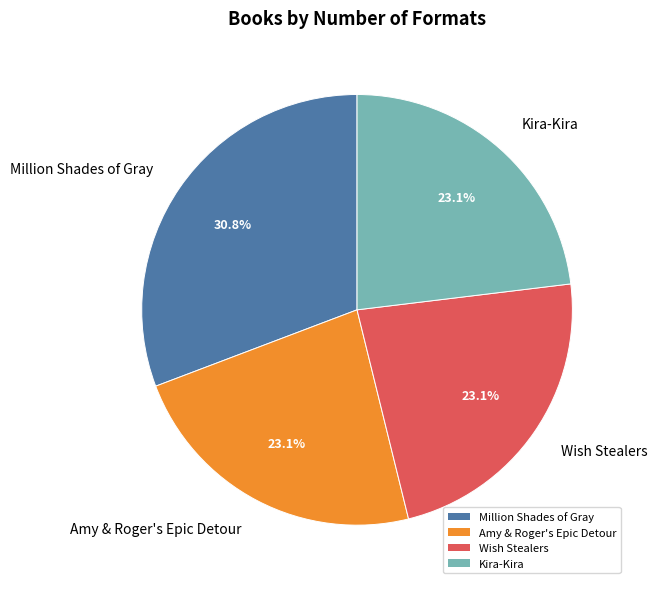

Approximately how many times larger is the value at Million Shades of Gray compared to Amy & Roger's Epic Detour?

1.3